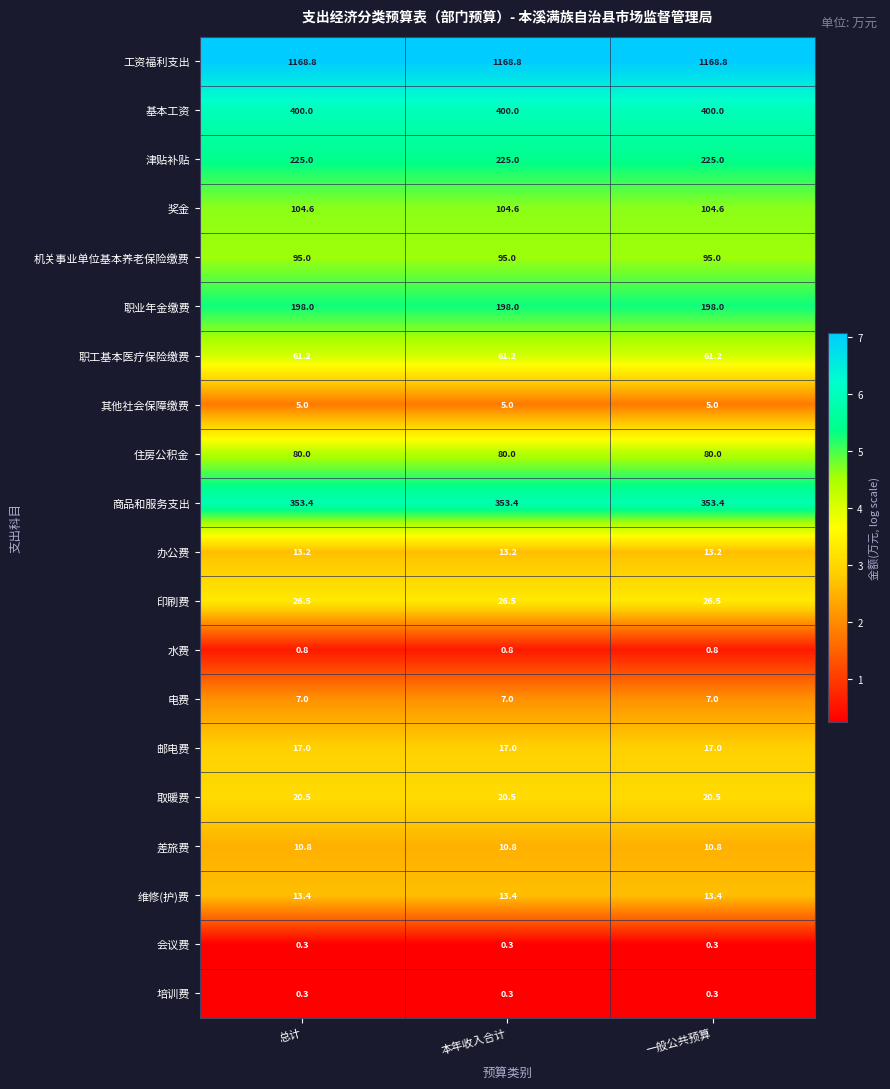

At how many categories does at least one series exceed 1?

3